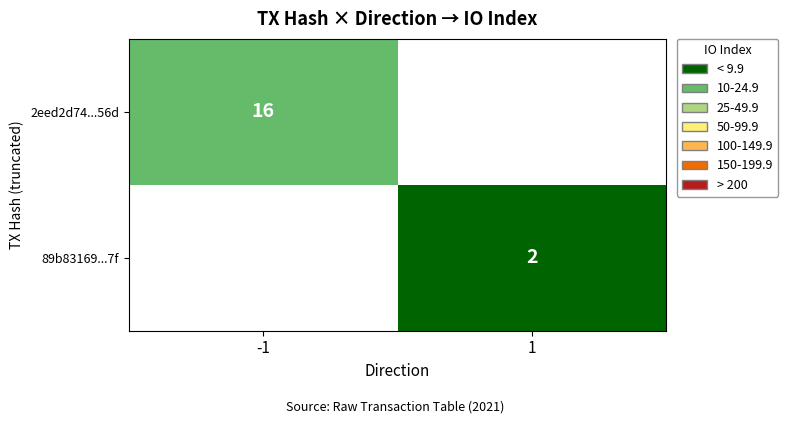

The value of 2eed2d74...56d at -1 is 4. True or false?

False